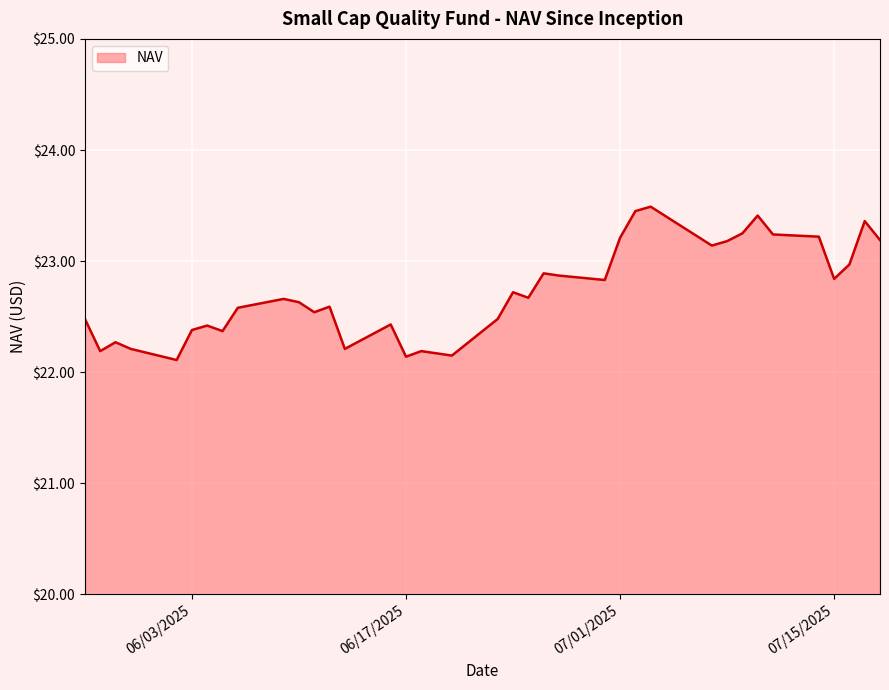

What is the greatest value displayed?

23.5